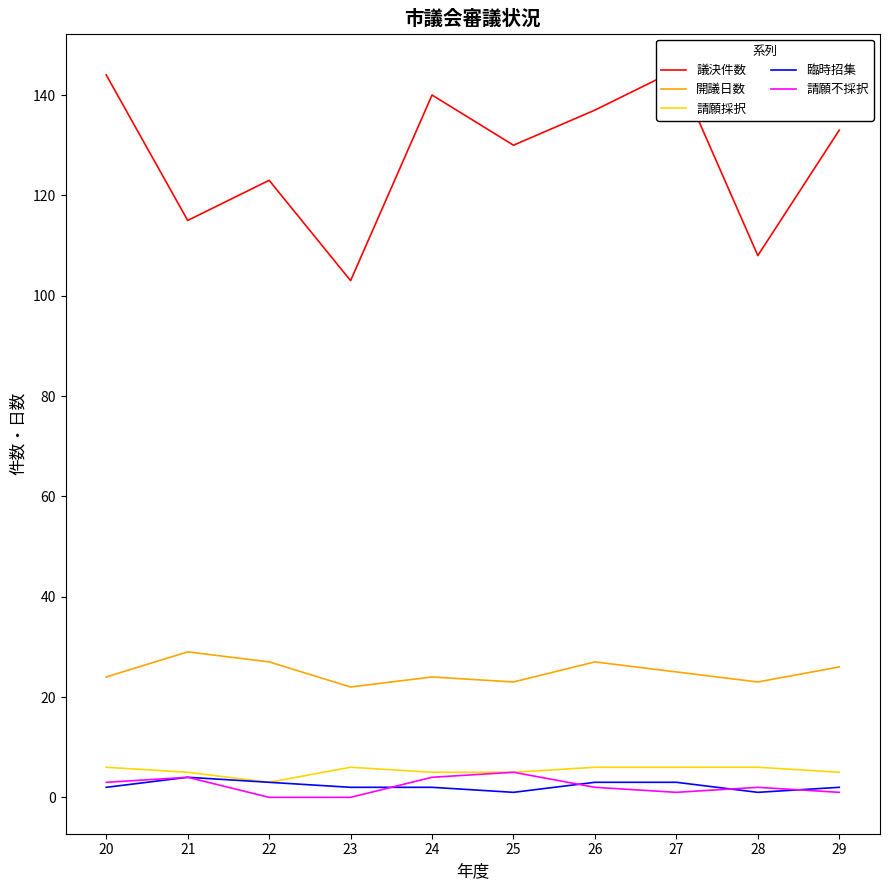

The 議決件数 series shows 65 at 29. True or false?

False